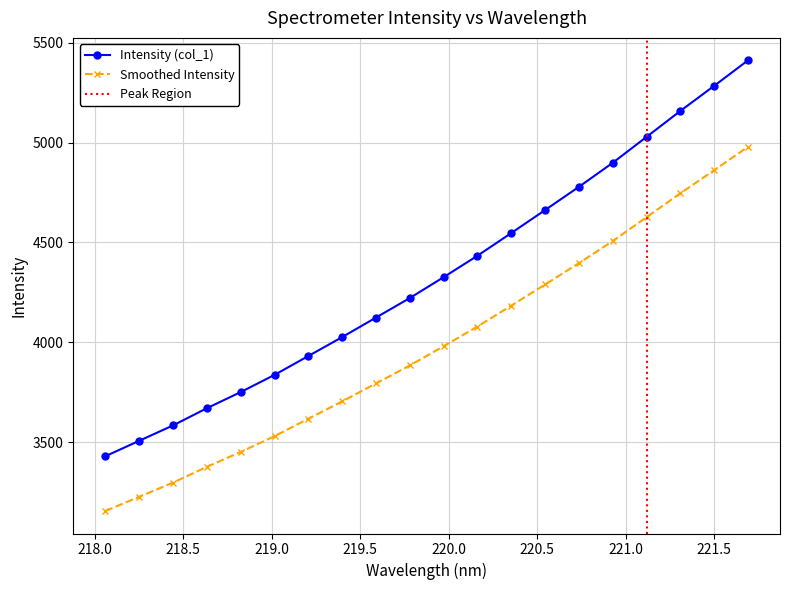

Reading left to right, transcribe all the data shown in this chart.

218.0596=3429.1	218.2508=3506.5	218.442=3583.5	218.6332=3669.6	218.8244=3750.5	219.0156=3836.6	219.2067=3931.2	219.3979=4026.0	219.589=4123.9	219.7801=4221.6	219.9712=4326.3	220.1623=4433.5	220.3533=4547.2	220.5444=4662.4	220.7354=4778.6	220.9264=4898.9	221.1174=5028.7	221.3083=5158.6	221.4993=5284.3	221.6902=5412.0